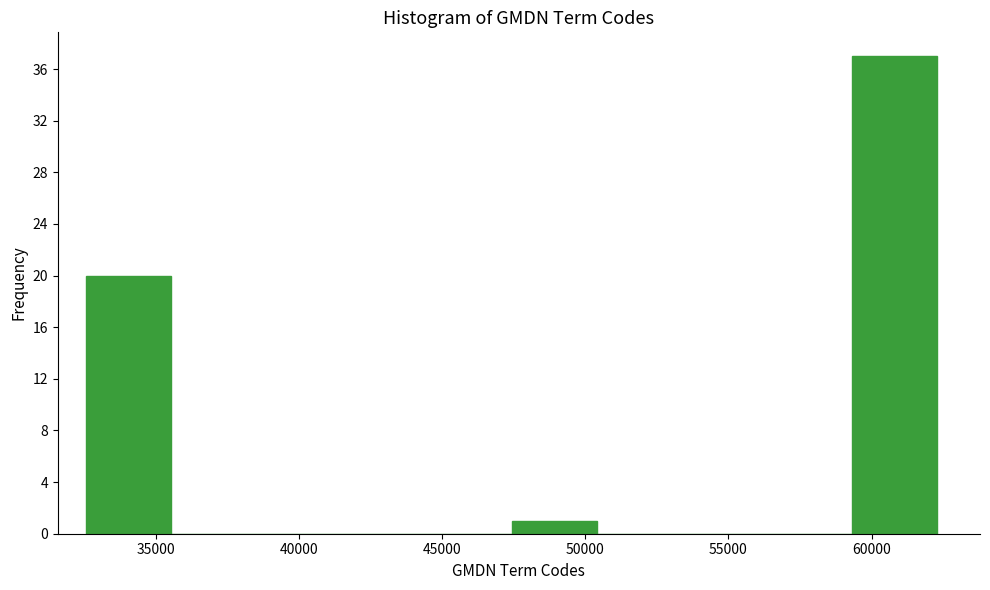

How tall is the bar that spans 47500 to 50500 on the x-axis? Neither the bar edges nor the heights are printed on the chart, so give them approximately, as read against the axes.

1